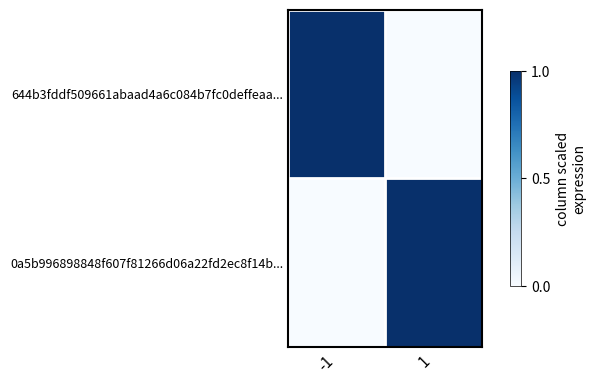

What is the total value across all series at 1?

1